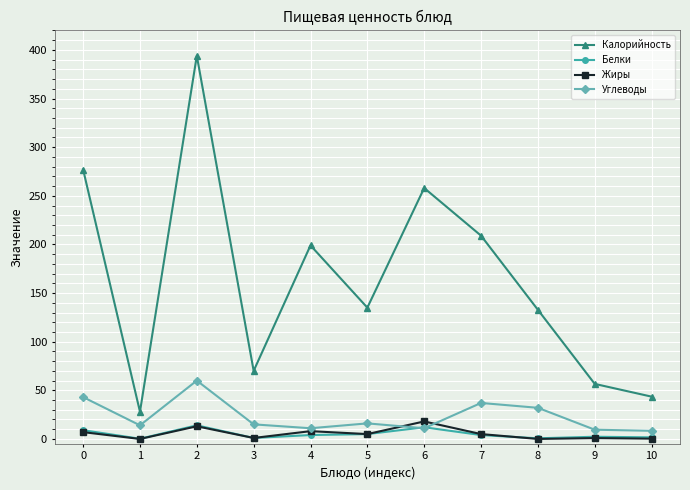

Which series has the widest spread of values?

Калорийность